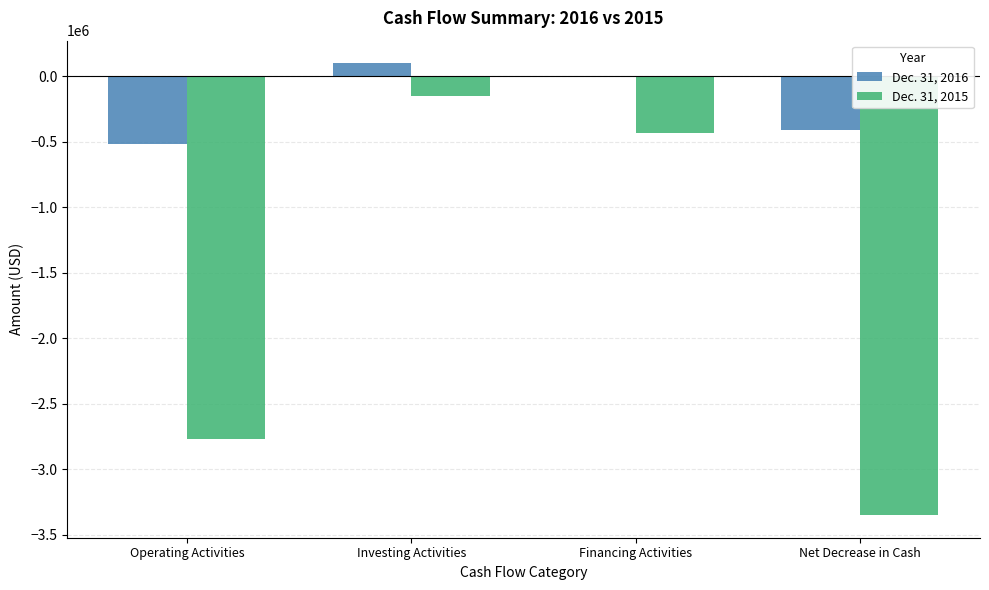

What is the sum of the Dec. 31, 2015 values at Financing Activities and Operating Activities?

-3199942